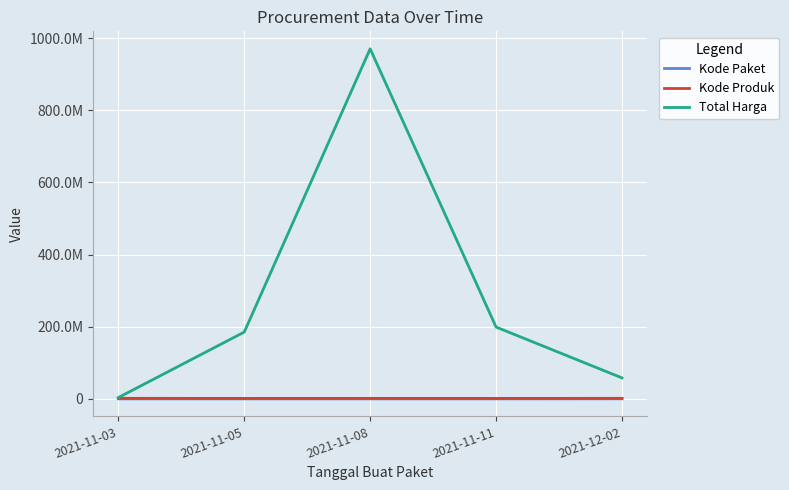

What is the sum of all Kode Produk values?

6782770